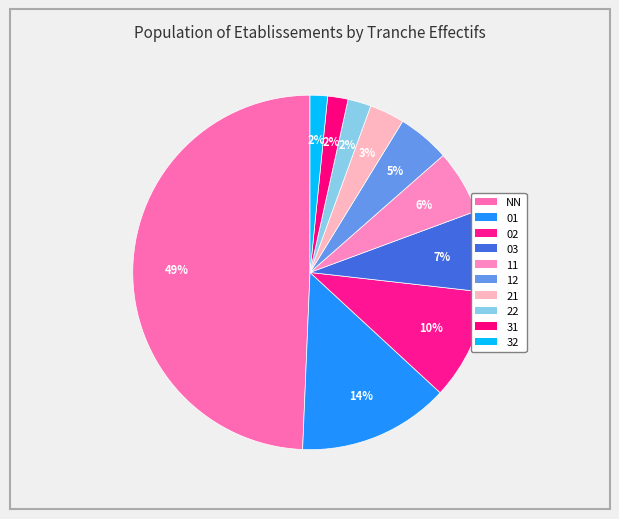

Count the number of slices in the pie.

10